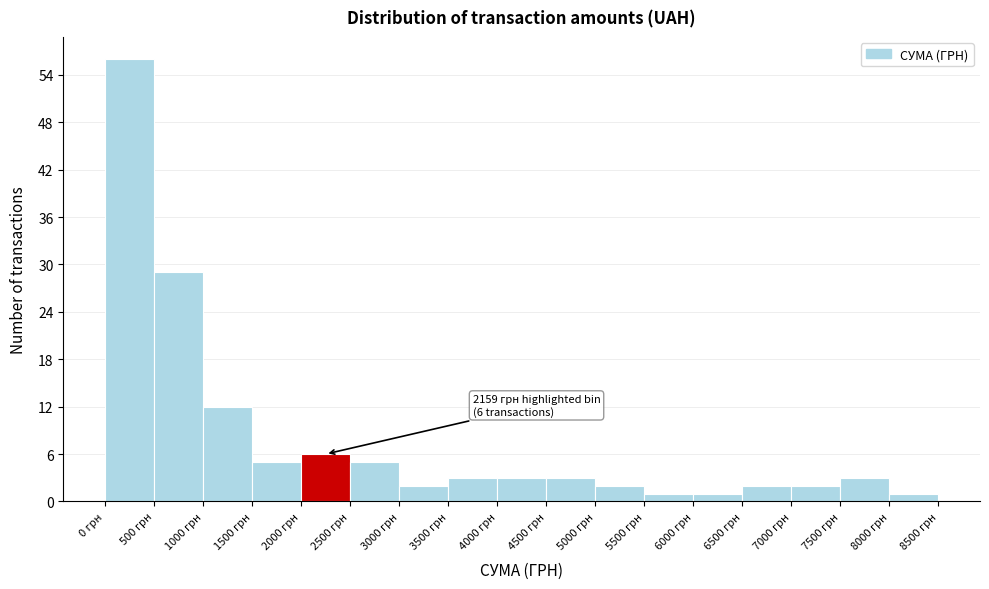

Which range on the x-axis has the tallest bar?

0 to 500